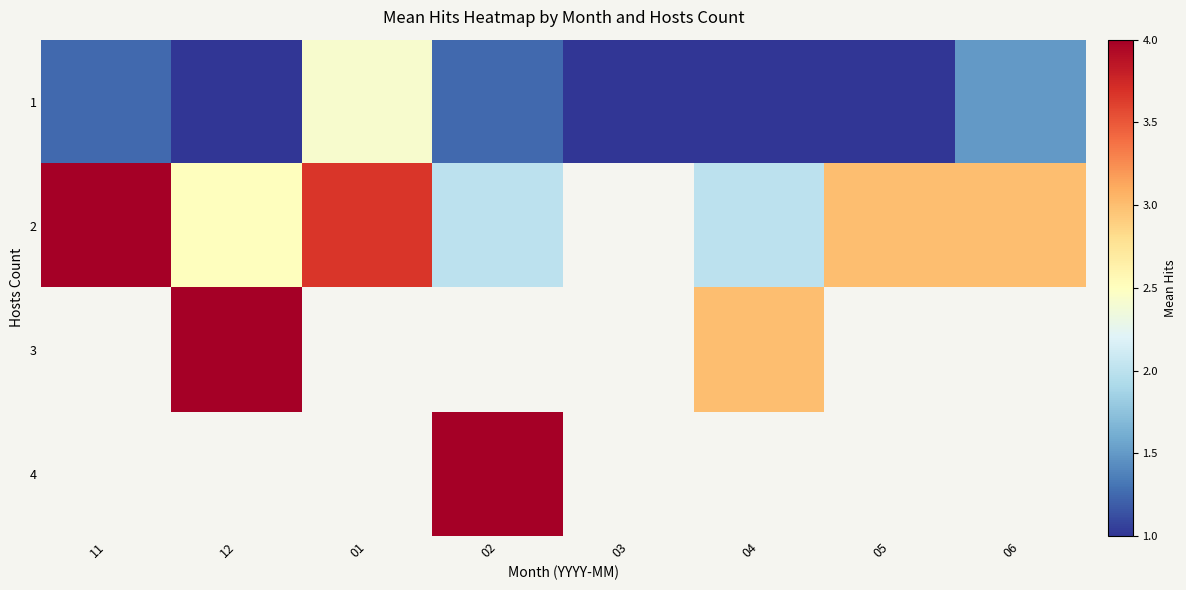

Count the number of data series in this chart.

4